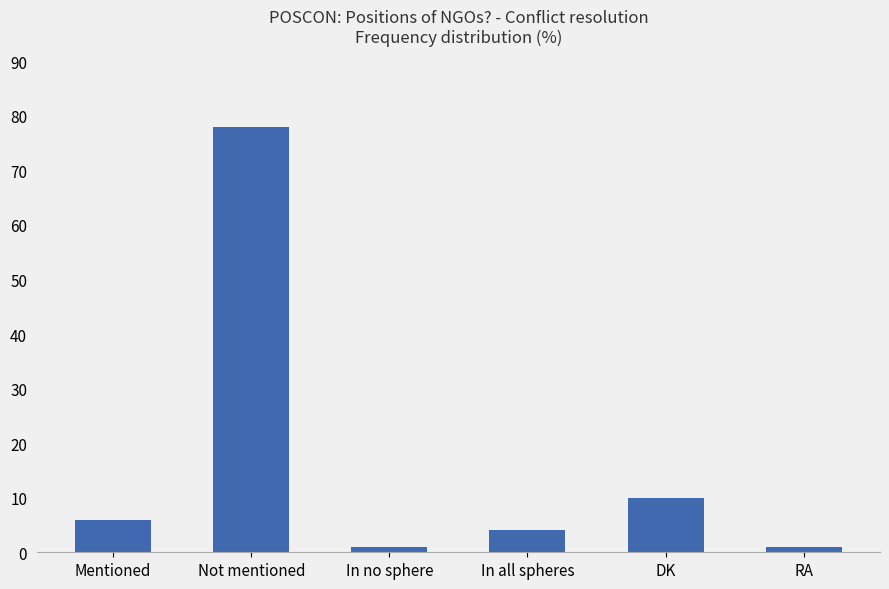

What value does the data have at Not mentioned?

78